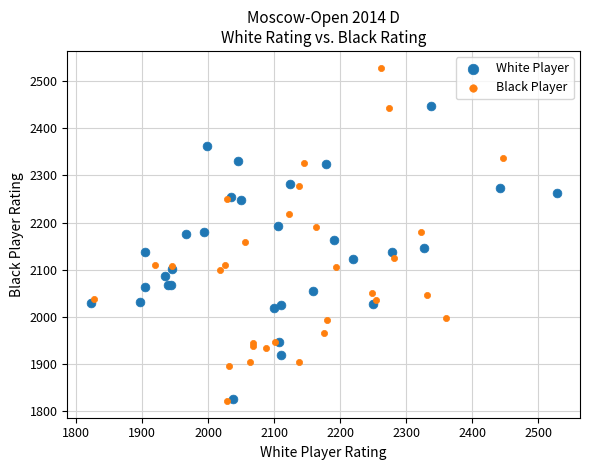

Which series has the largest Y range (max minus min)?

Black Player